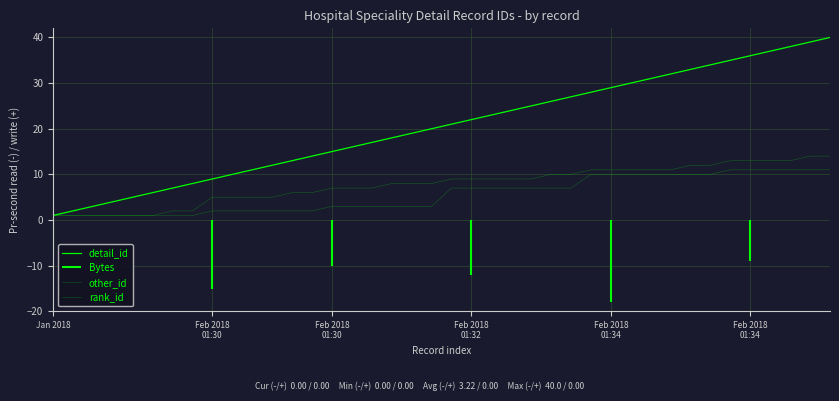

Reading left to right, extract all data points from this chart.

detail_id: 1	2	3	4	5	6	7	8	9	10	11	12	13	14	15	16	17	18	19	20	21	22	23	24	25	26	27	28	29	30	31	32	33	34	35	36	37	38	39	40
other_id: 1	1	1	1	1	1	2	2	5	5	5	5	6	6	7	7	7	8	8	8	9	9	9	9	9	10	10	11	11	11	11	11	12	12	13	13	13	13	14	14
rank_id: 1	1	1	1	1	1	1	1	2	2	2	2	2	2	3	3	3	3	3	3	7	7	7	7	7	7	7	10	10	10	10	10	10	10	11	11	11	11	11	11